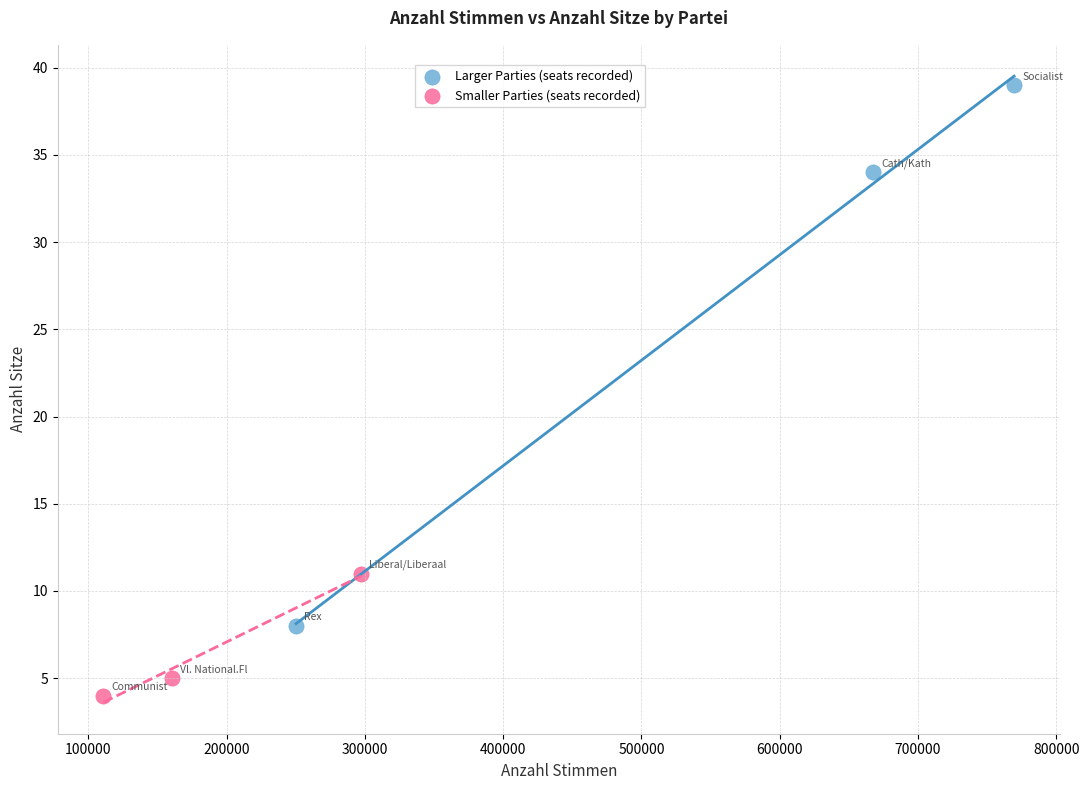

Which series reaches the maximum Y coordinate?

Larger Parties (seats recorded)